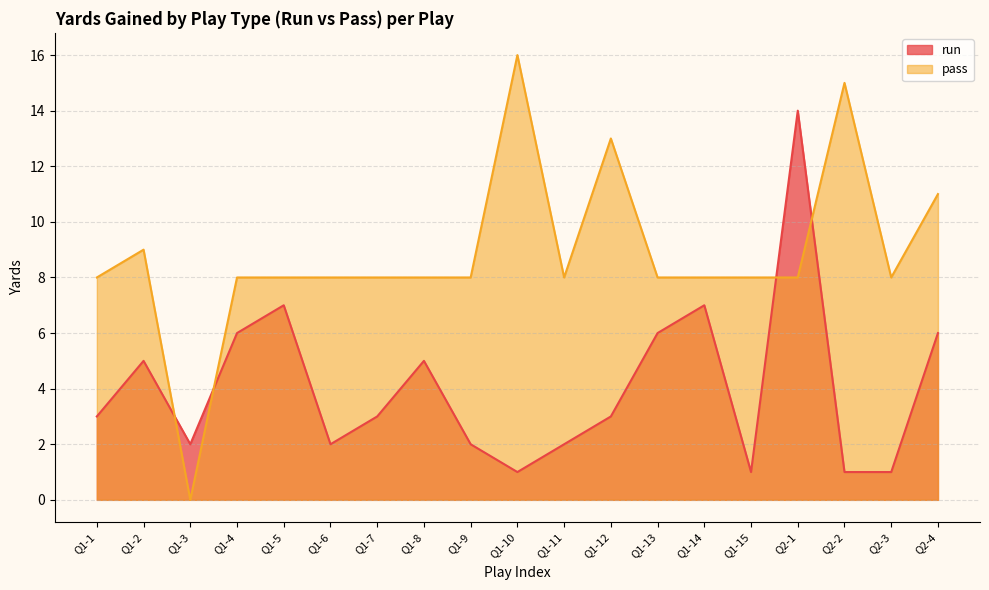

Does the chart display data point markers on the line(s)?

No